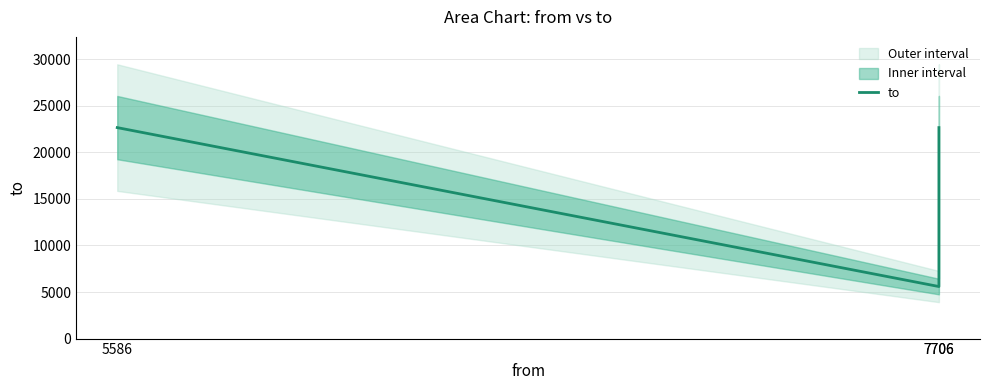

Is it true that the value at 5586 is 11000?

False